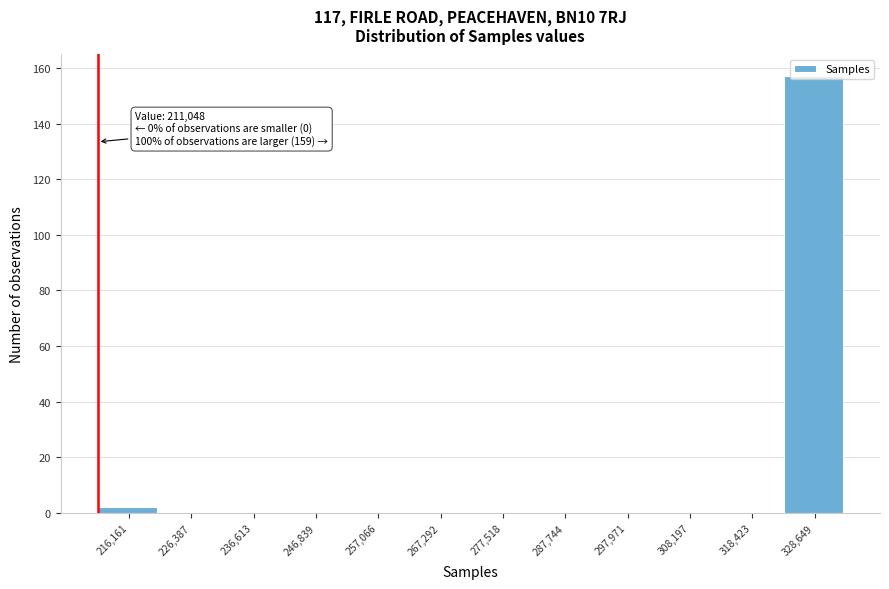

Which range on the x-axis has the tallest bar?

324000 to 334000